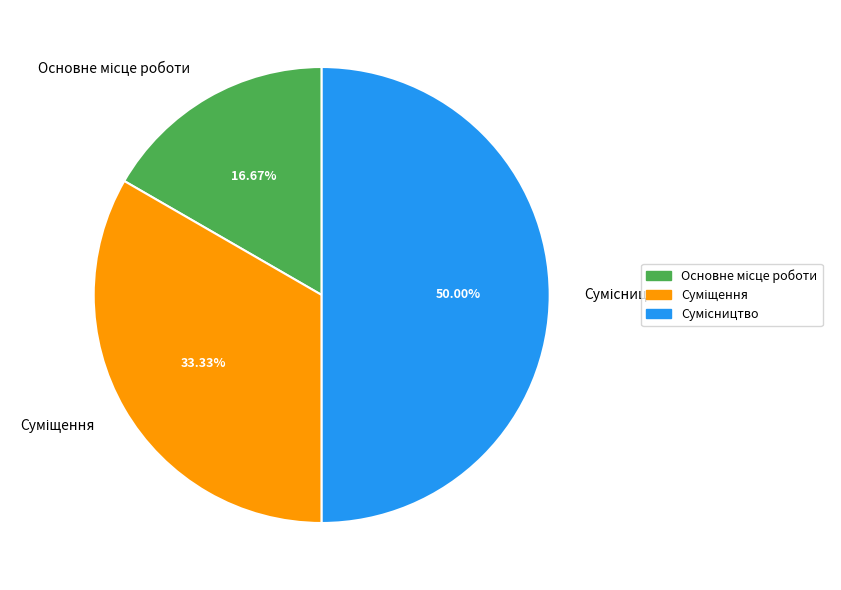

Approximately how many times larger is the value at Суміщення compared to Основне місце роботи?

2.0